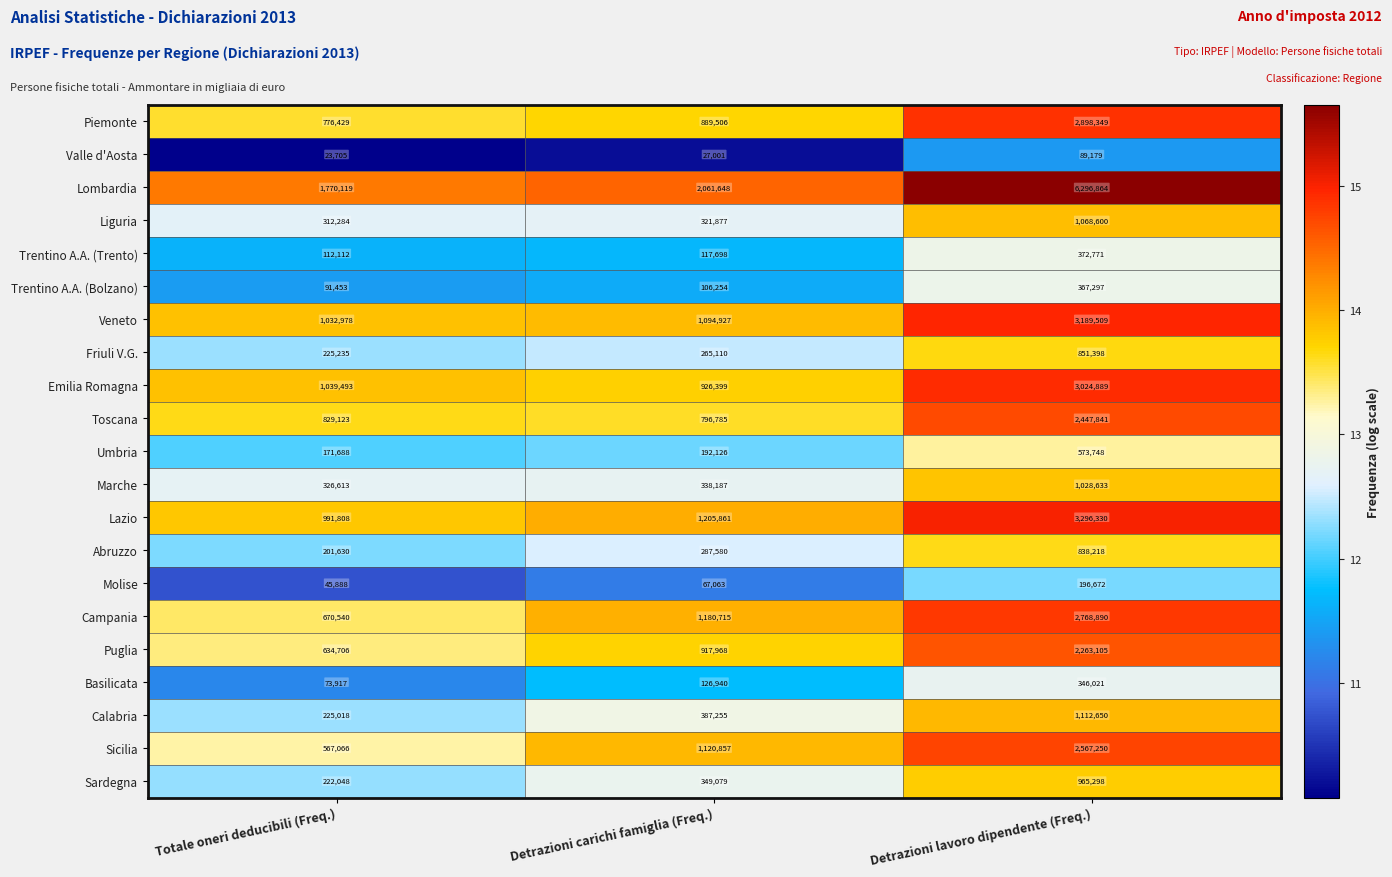

What is the difference between the maximum and minimum values in the Puglia series?

1628399